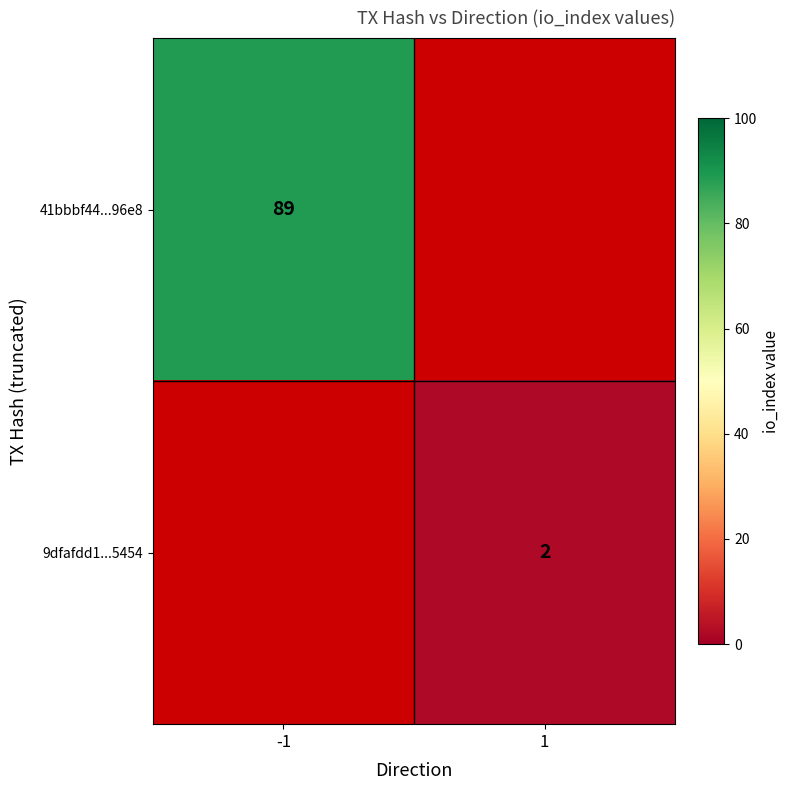

Is it true that 9dfafdd1...5454 equals 1 at 1?

False